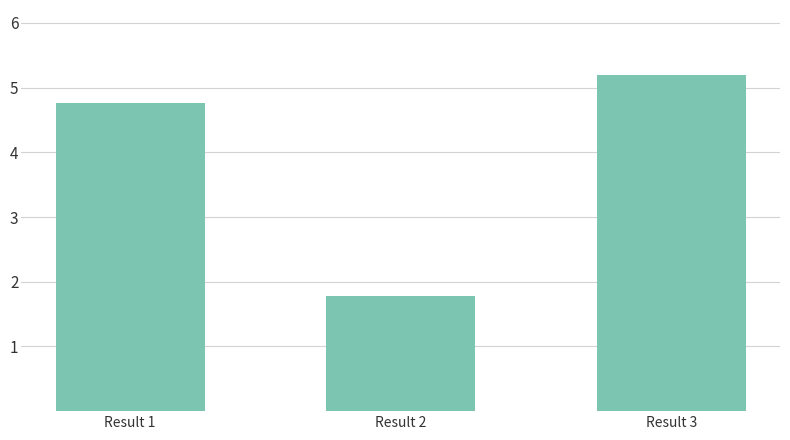

What is the ratio of the value at Result 2 to the value at Result 3?

0.3